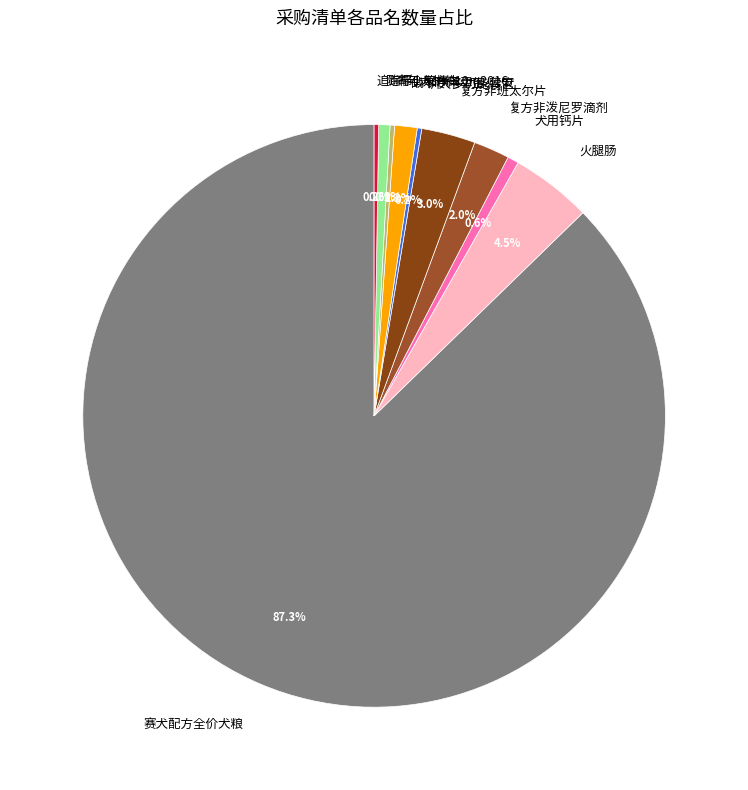

Which slice is the largest?

赛犬配方全价犬粮